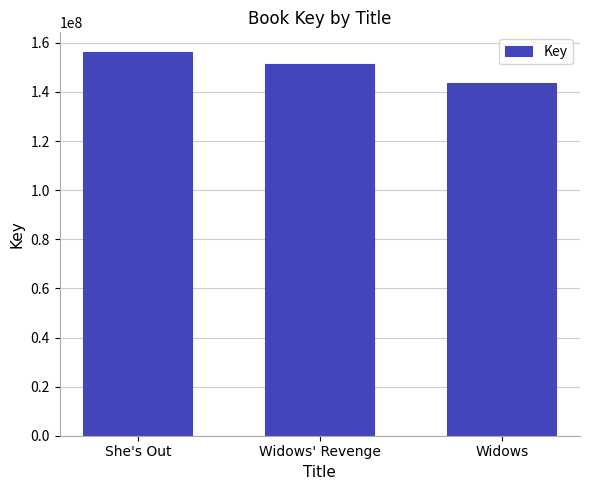

Rank the categories by value from lowest to highest.

Widows, Widows' Revenge, She's Out